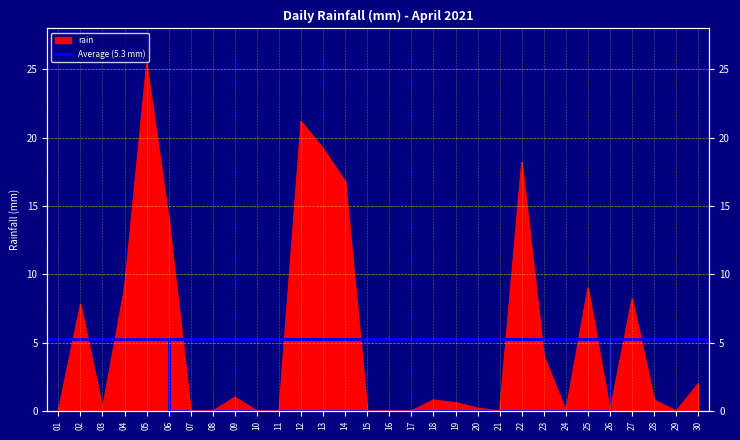

What is the value of the 12th point from the left?

21.2